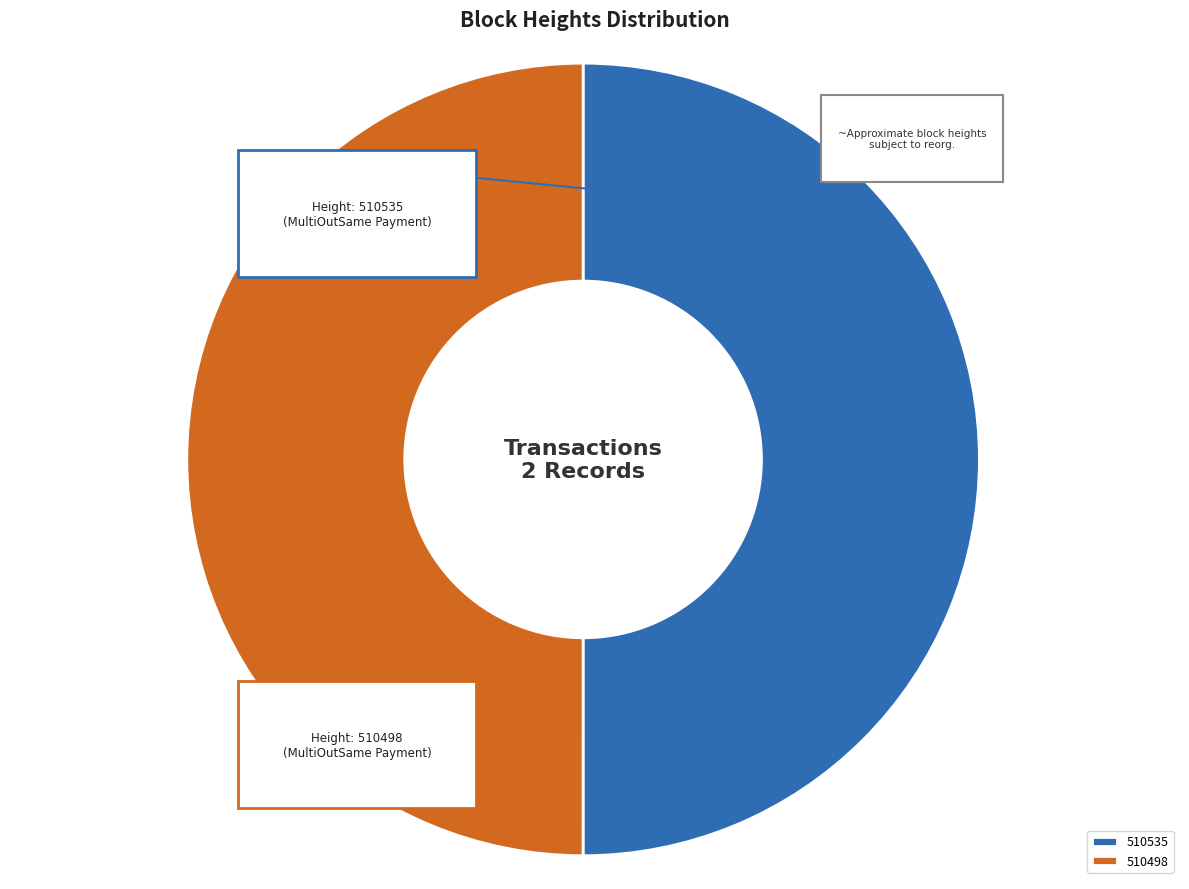

To the nearest percent, what portion does 510535 represent?

50%